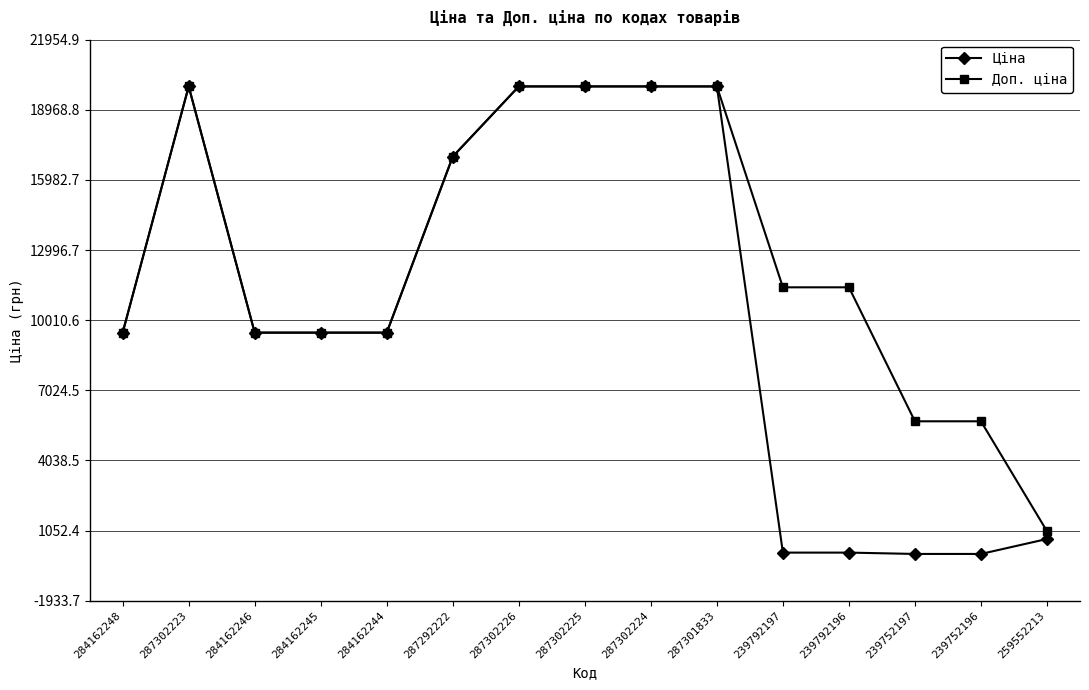

What is the difference between the second highest and minimum values in the Ціна series?

19907.1